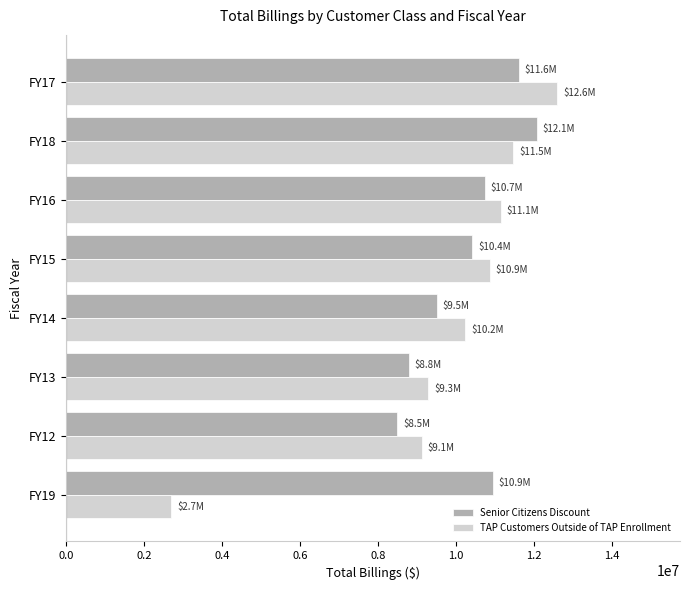

Which series has the largest total across all categories?

Senior Citizens Discount